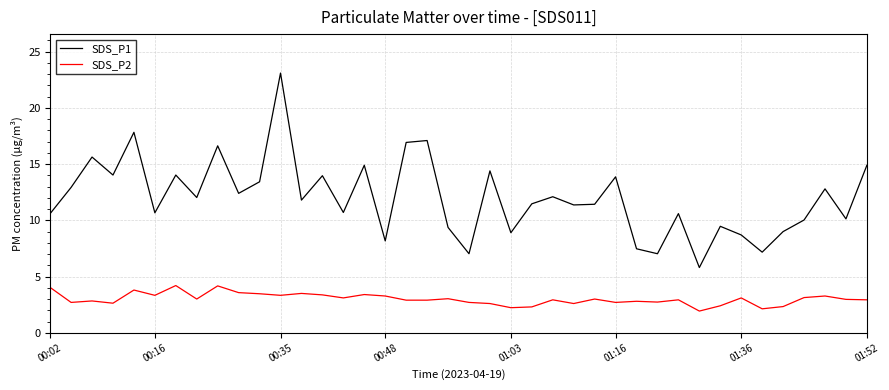

Which series has the largest range (max minus min)?

SDS_P1